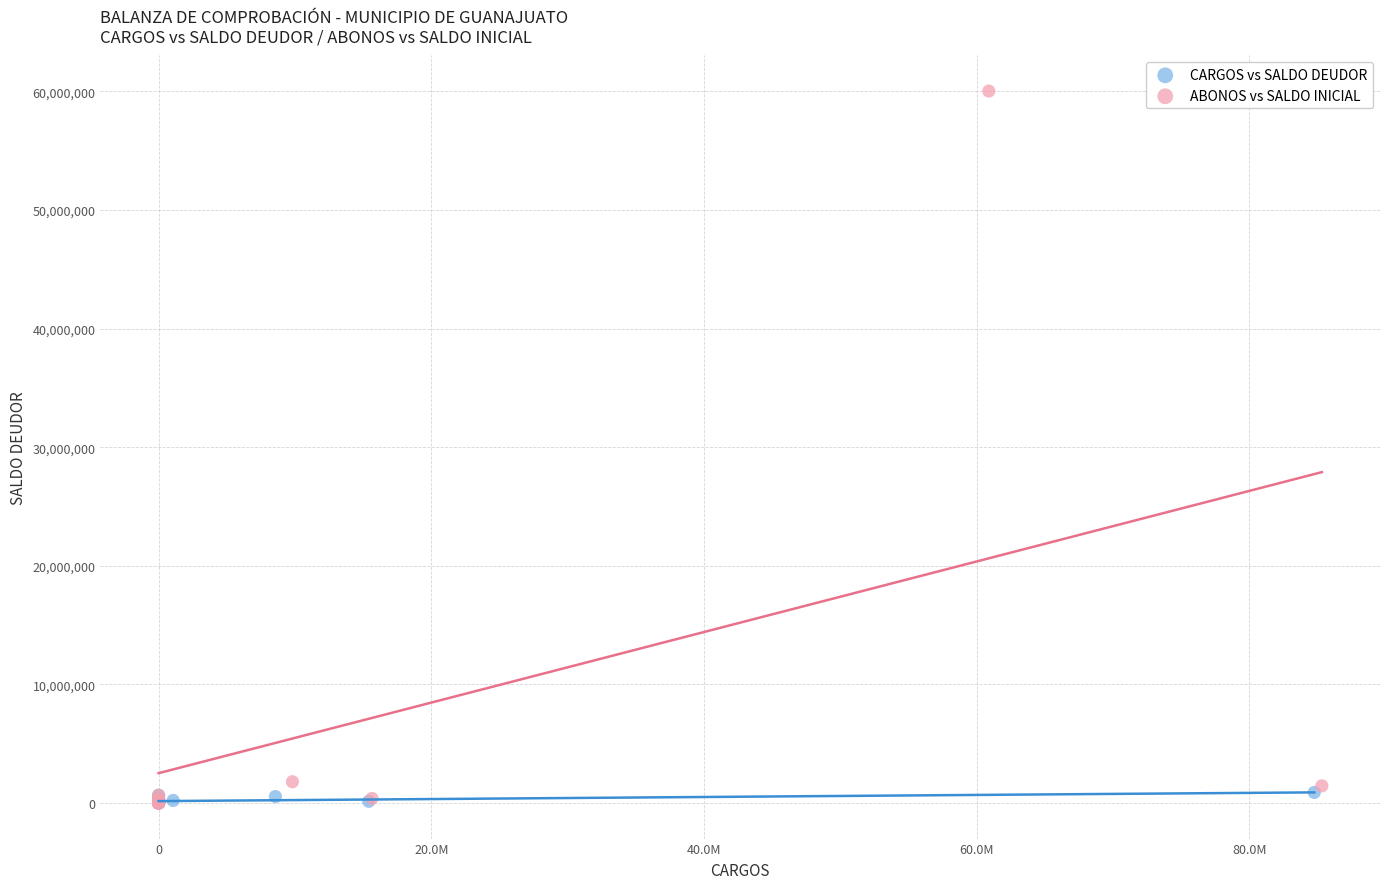

Which series has the largest Y range (max minus min)?

ABONOS vs SALDO INICIAL